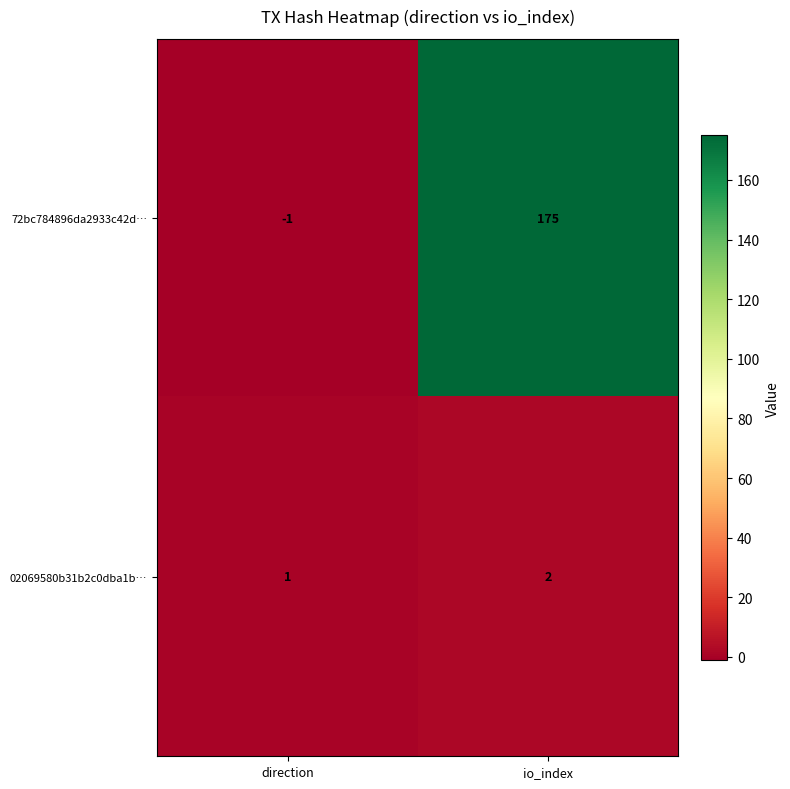

At io_index, list the series in order from smallest to largest.

02069580b31b2c0dba1b…, 72bc784896da2933c42d…